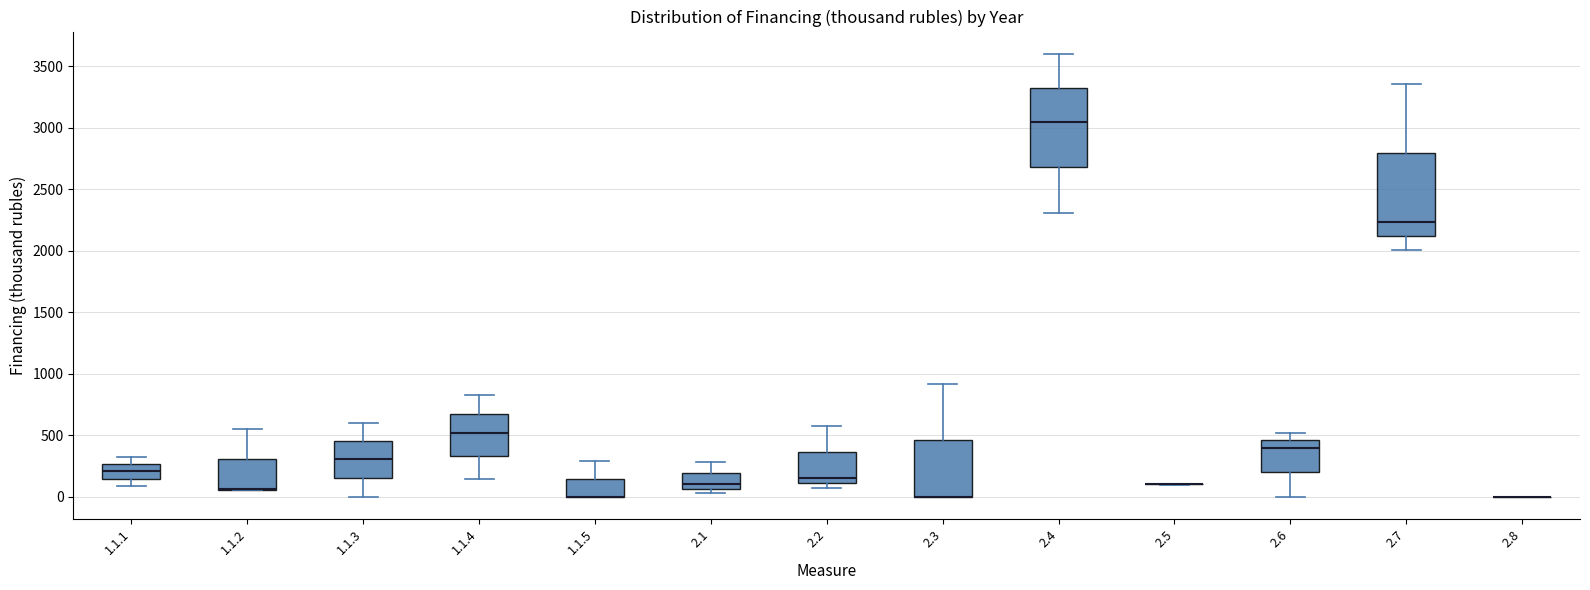

Where does the median line of the box for 2.7 sit on the y-axis? The values are not printed on the chart, so give them approximately, as read against the axis.

2250